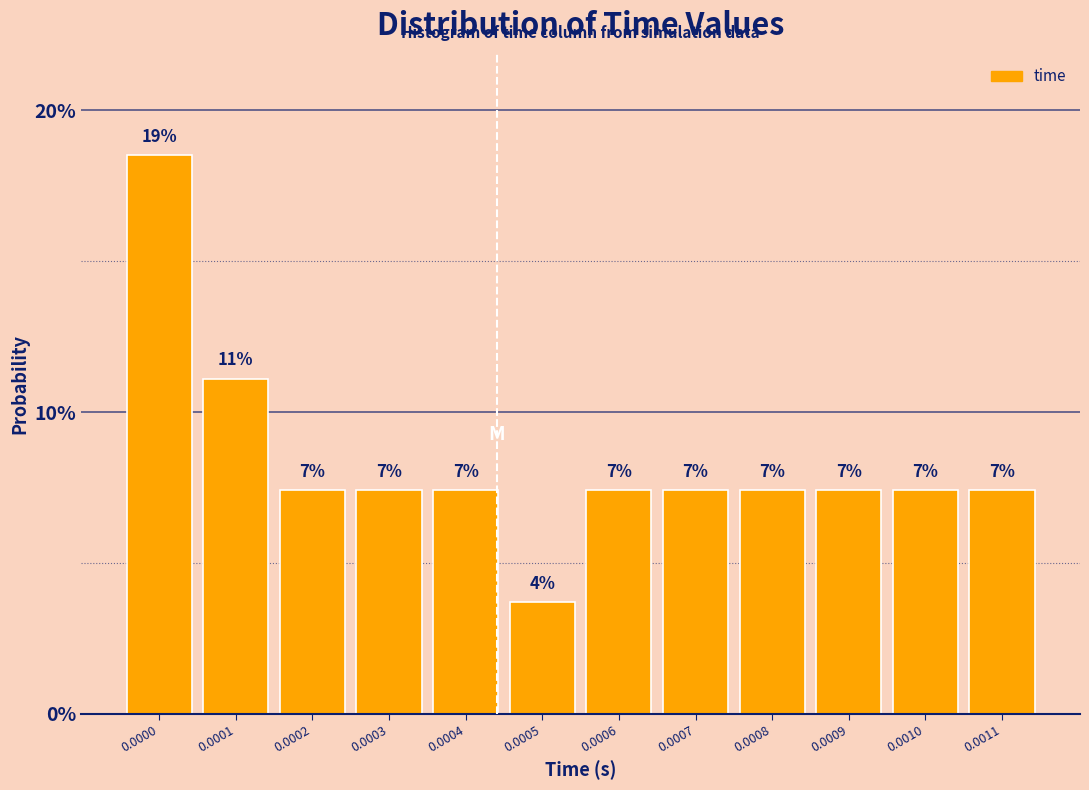

Are the bars horizontal?

No